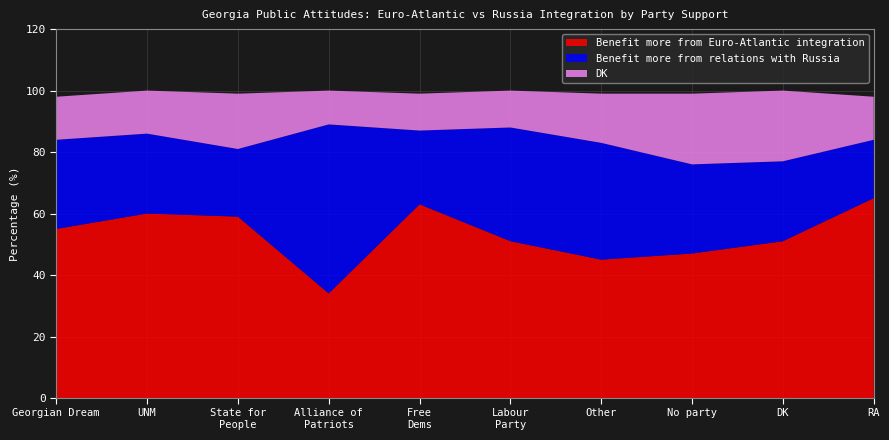

Reading left to right, list all the values displayed in this chart.

Benefit more from Euro-Atlantic integration: 55	60	59	34	63	51	45	47	51	65
Benefit more from relations with Russia: 29	26	22	55	24	37	38	29	26	19
DK: 14	14	18	11	12	12	16	23	23	14